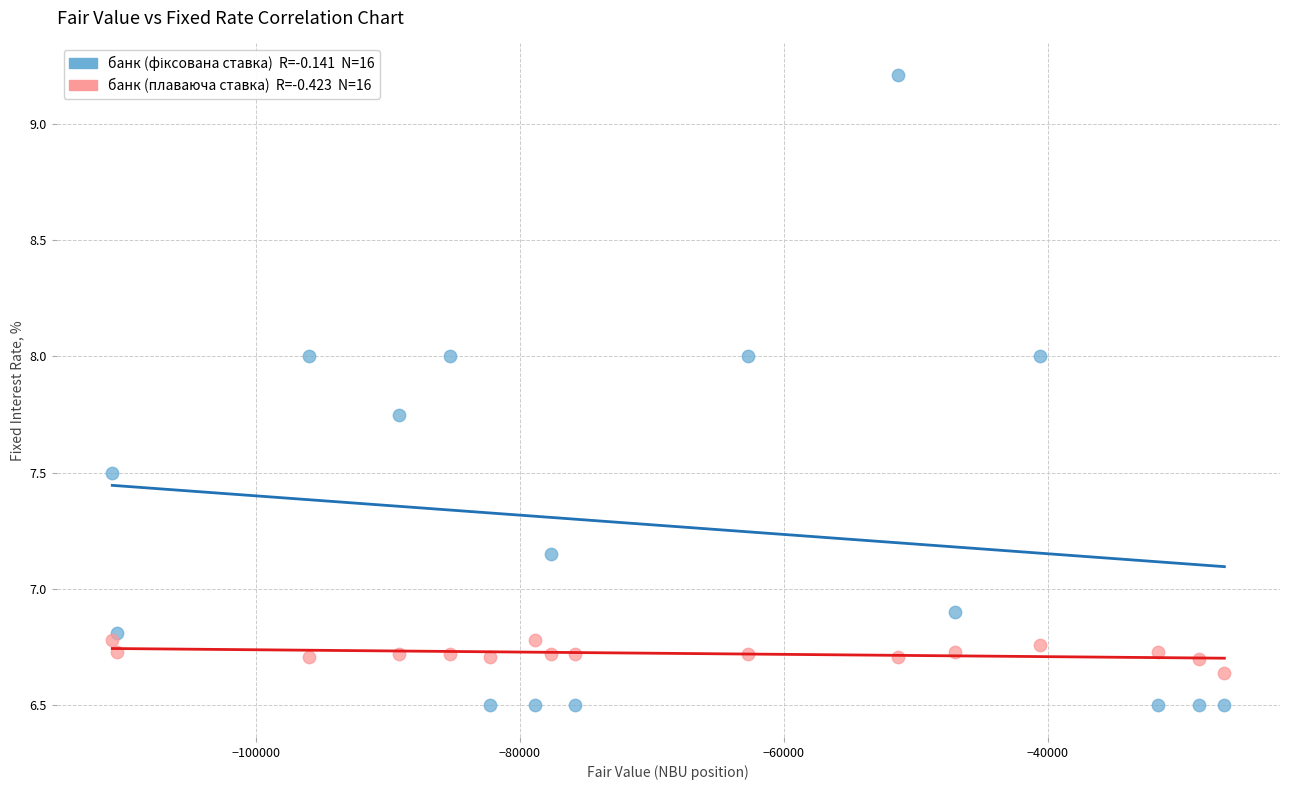

Across all series, what Y value is closest to 7?

6.9